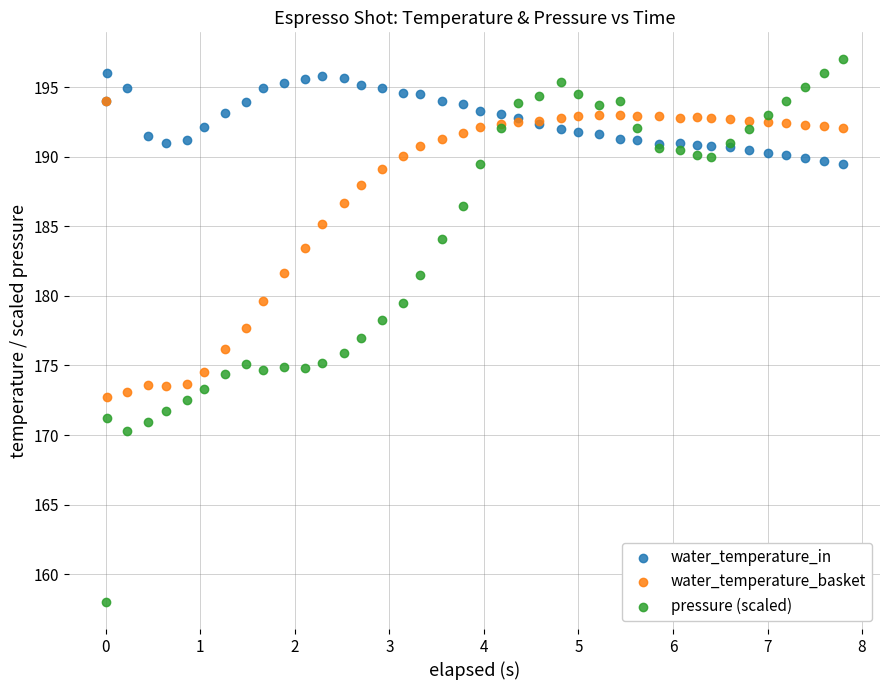

In the water_temperature_basket series, what Y value is closest to 183?

183.4